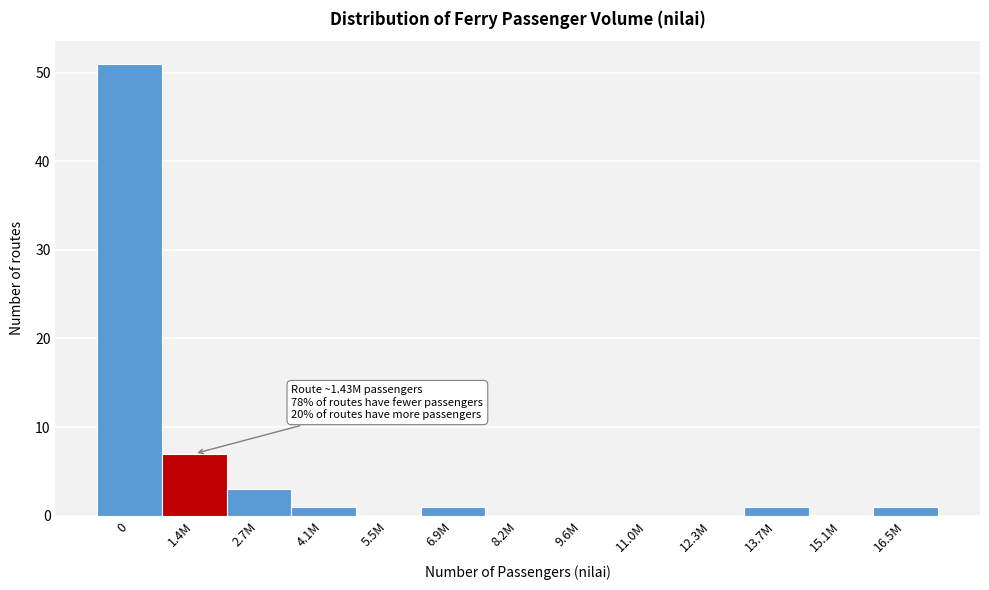

Reading left to right, transcribe all the data shown in this chart.

0=51	1.4M=7	2.7M=3	4.1M=1	5.5M=0	6.9M=1	8.2M=0	9.6M=0	11.0M=0	12.3M=0	13.7M=1	15.1M=0	16.5M=1